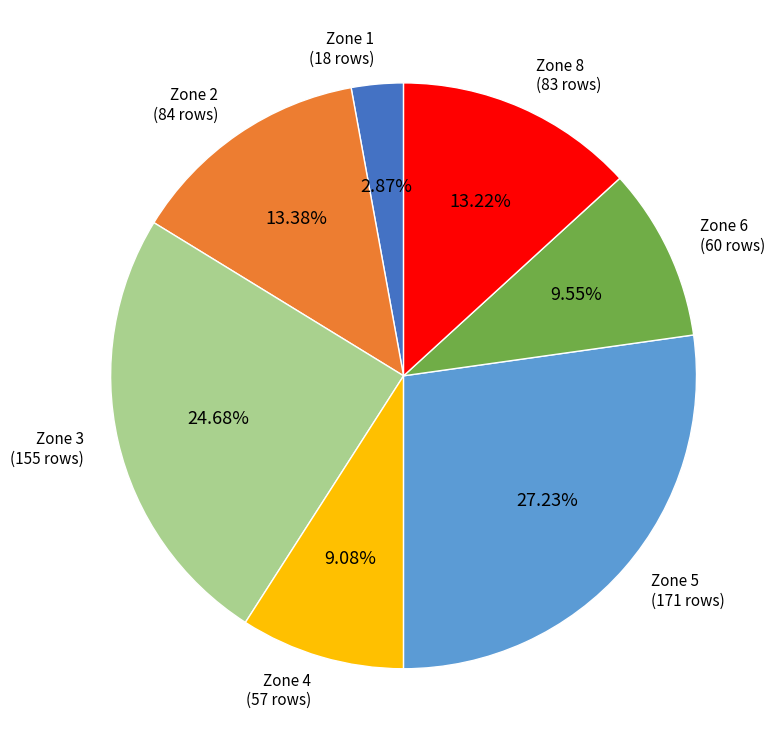

Is there a majority slice in this chart?

No